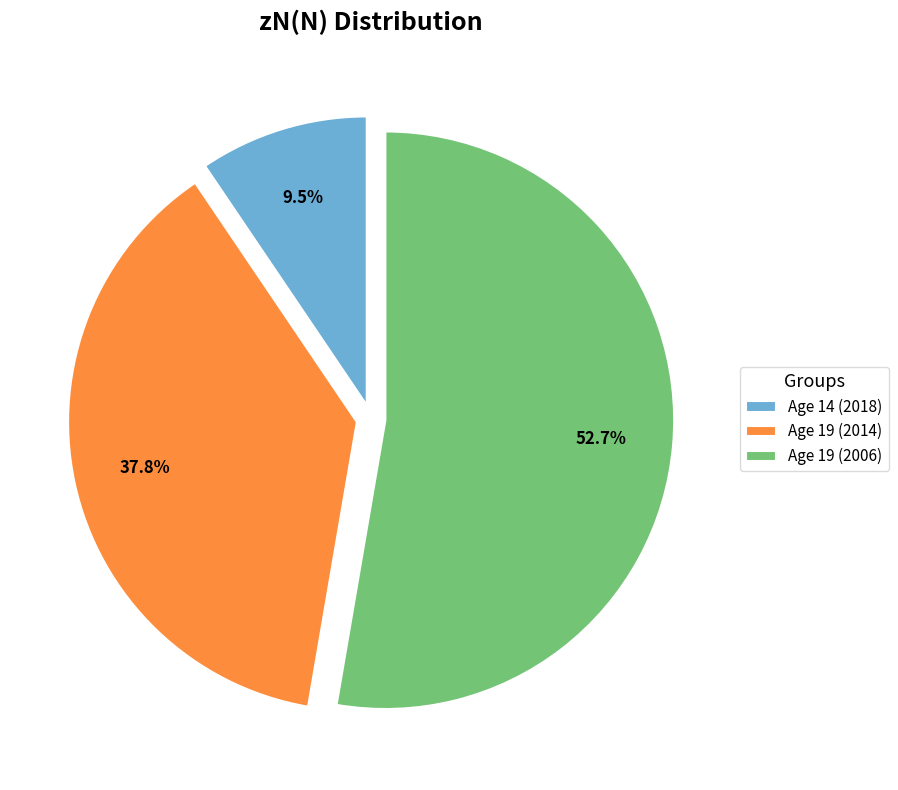

Between Age 19 (2006) and Age 14 (2018), which is larger?

Age 19 (2006)